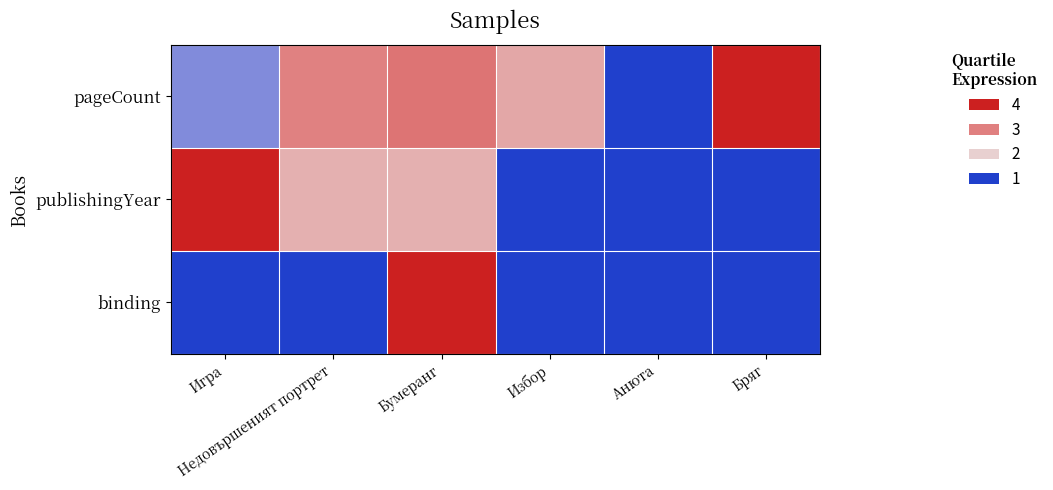

What is the total value across all series at Бумеранг?

10.1